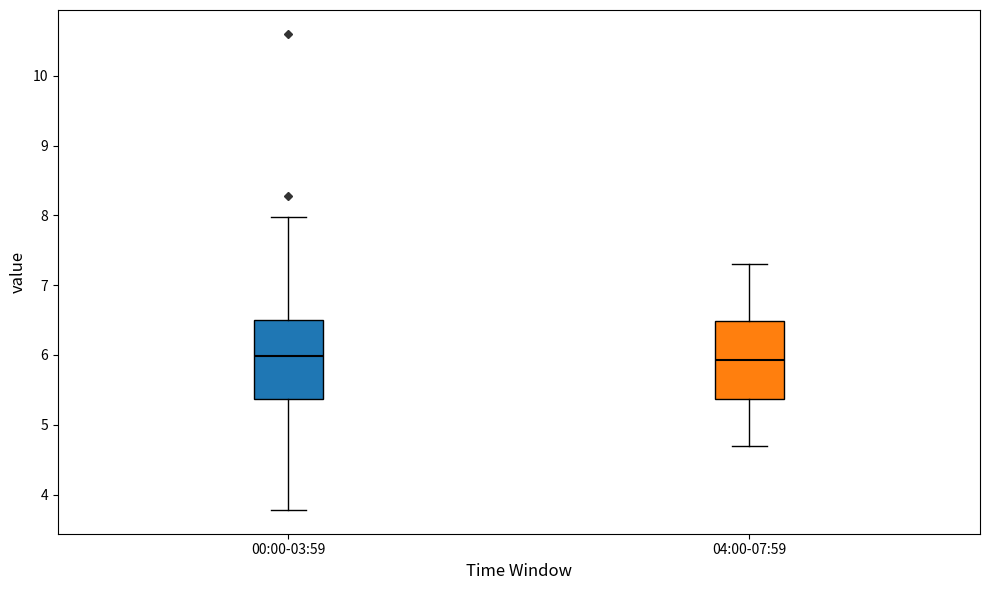

Reading left to right, transcribe this box plot: for each box, give where its median line is, the range the box spans, and where its two whiskers end, as read against the y-axis. The values are not printed on the chart, so give them approximately, as read against the axis.

00:00-03:59: median 6.0, box 5.4 to 6.5, whiskers 3.8 to 8.0
04:00-07:59: median 5.9, box 5.4 to 6.5, whiskers 4.7 to 7.3